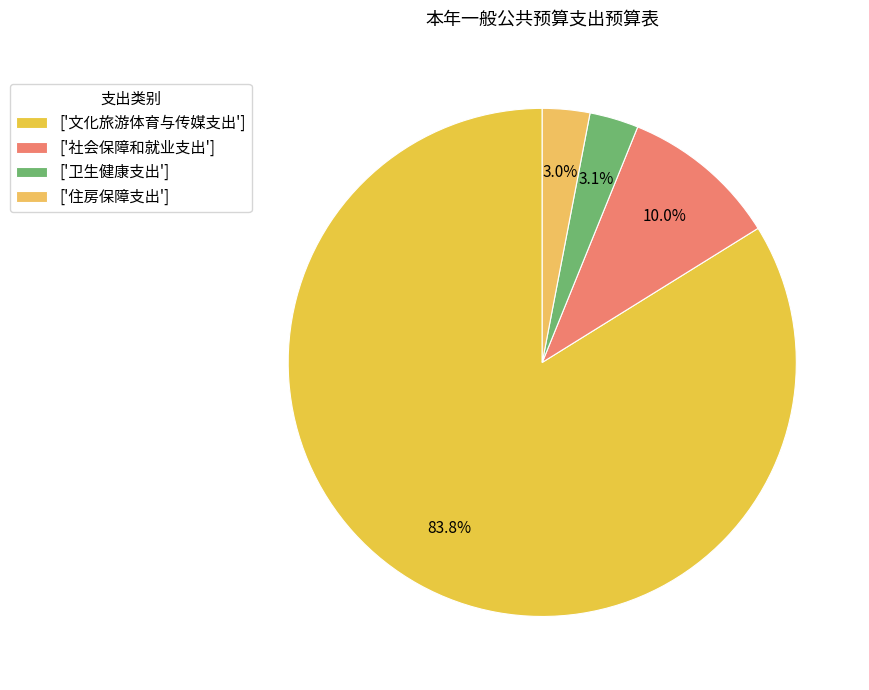

How many slices are in this pie chart?

4